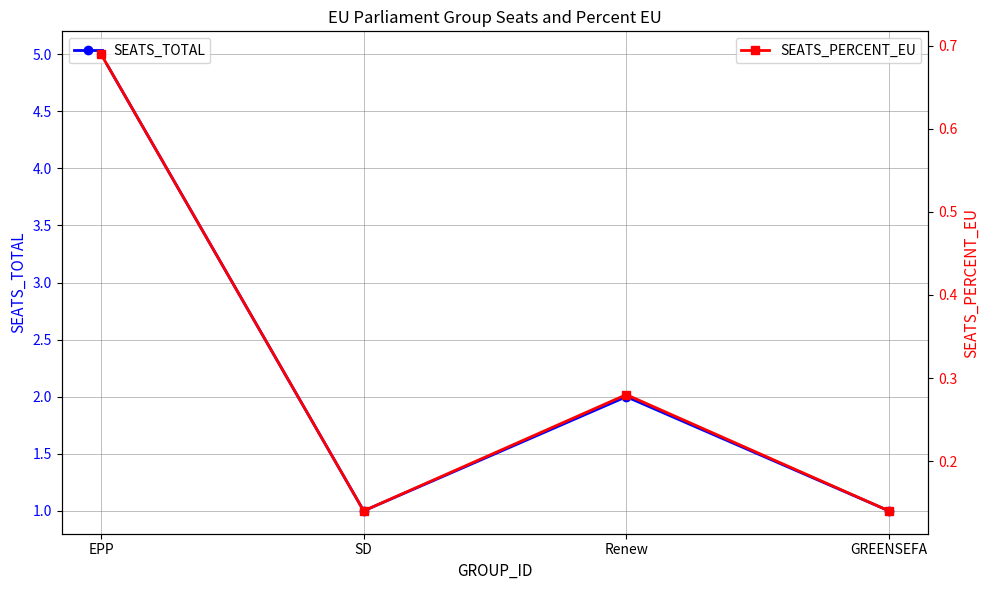

True or false: SEATS_TOTAL has a value of 0.6 at SD.

False